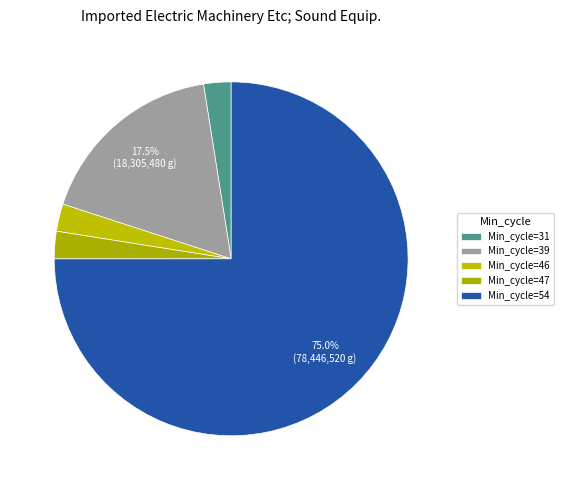

How many slices are in this pie chart?

5